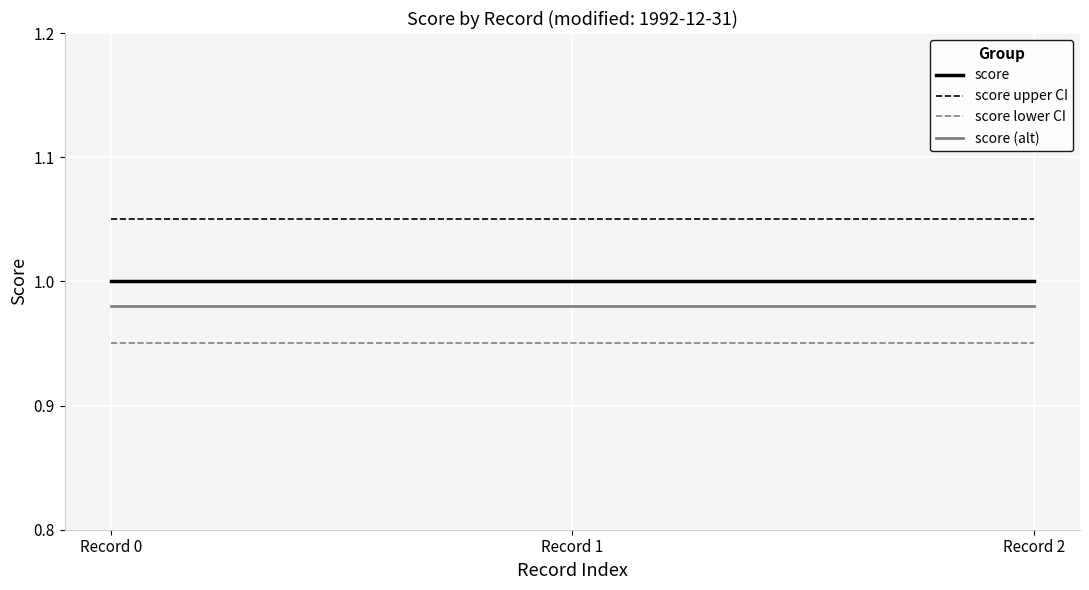

Is it true that score upper CI equals 1.7 at Record 2?

False